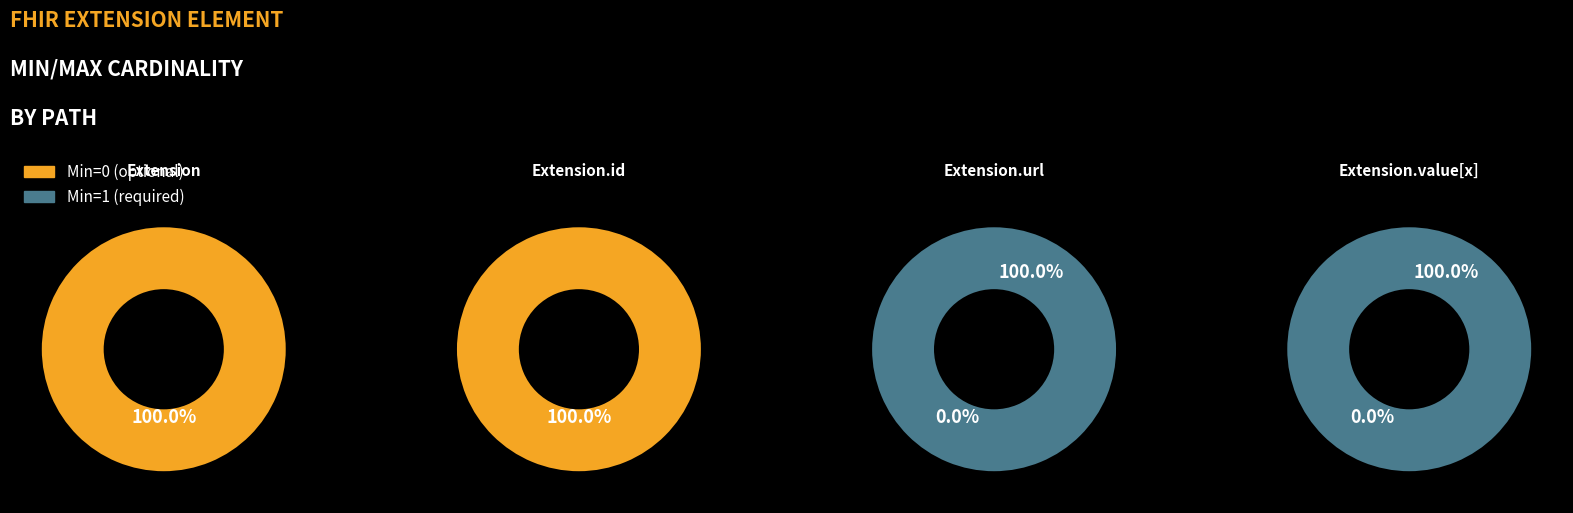

True or false: Extension accounts for 88% of the total.

False